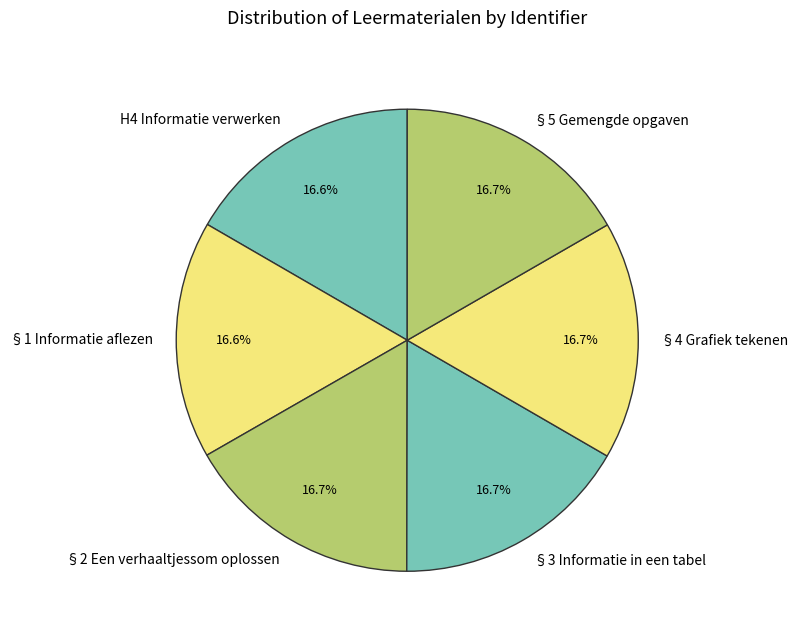

True or false: §1 Informatie aflezen accounts for 9% of the total.

False